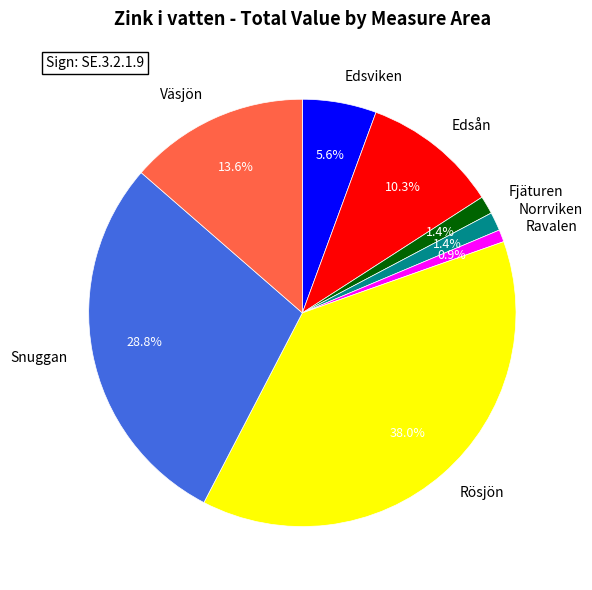

What percentage do Edsviken and Fjäturen together represent?

7.0%